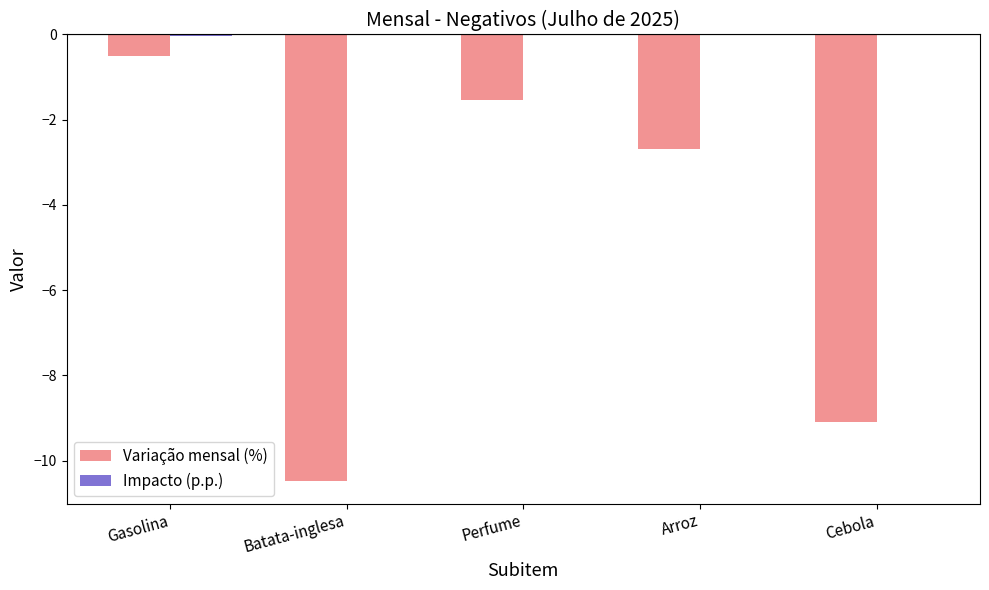

Where does the Variação mensal (%) series first go above -2?

Gasolina